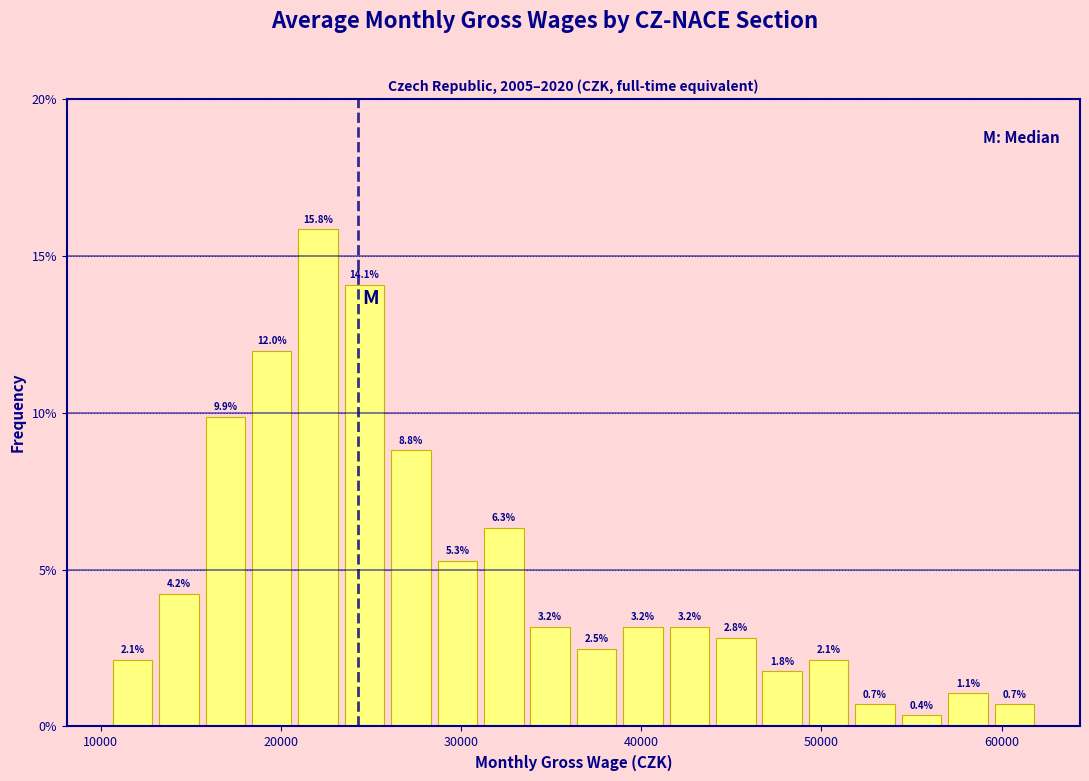

Read against the x-axis, roughly where is the centre of the tallest bar?

22000